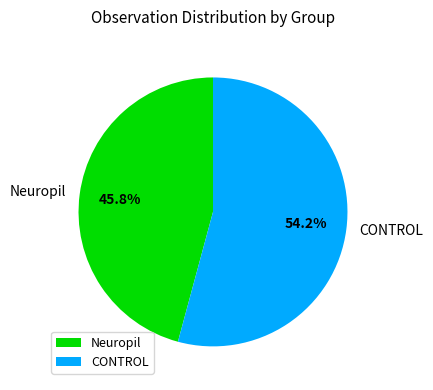

Which slice represents more than half of the pie?

CONTROL